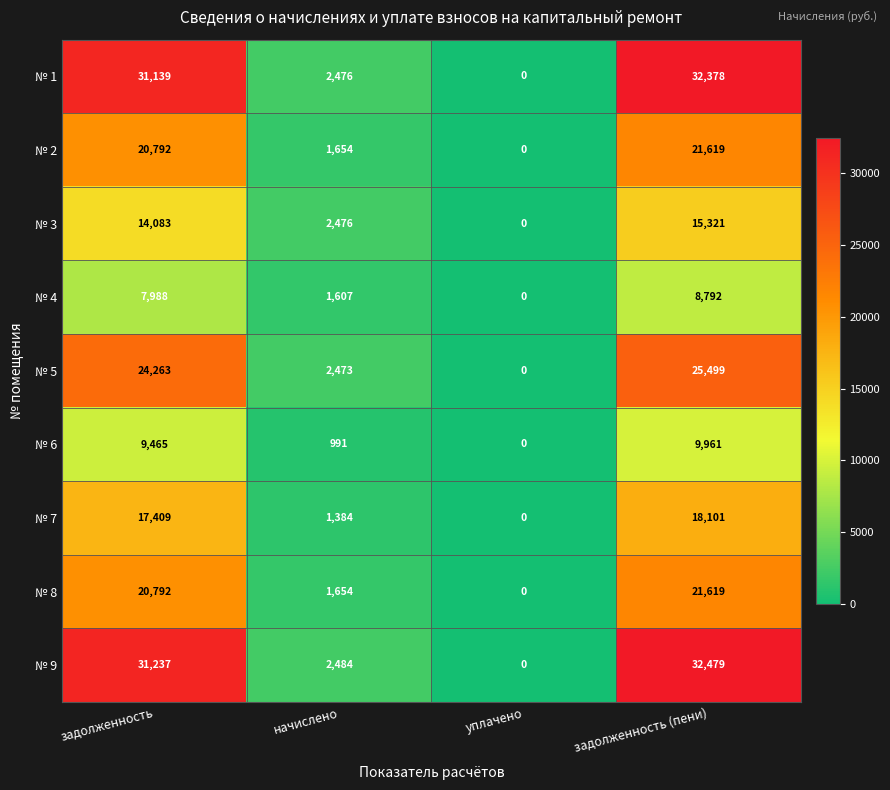

Which series has the largest range (max minus min)?

№ 9